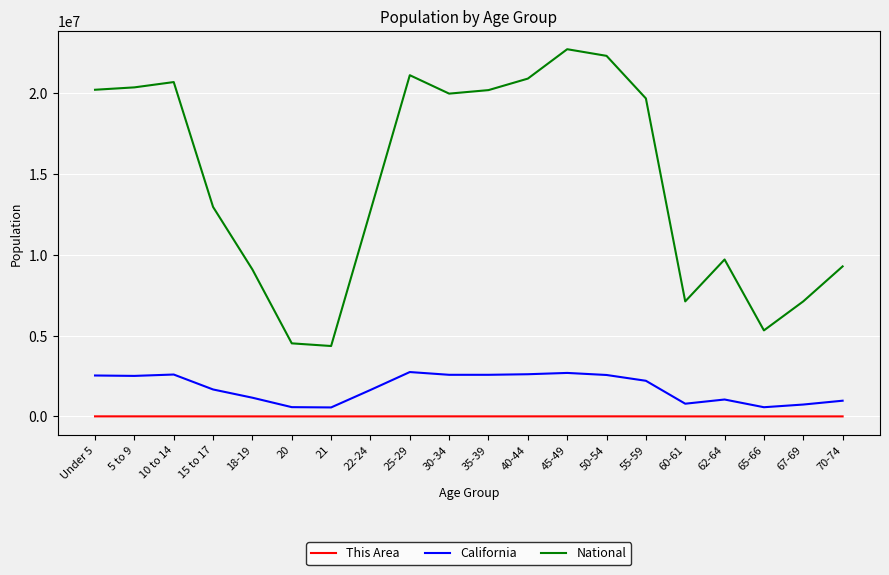

Is the value of National at 65-66 greater than the value of This Area at 55-59?

Yes